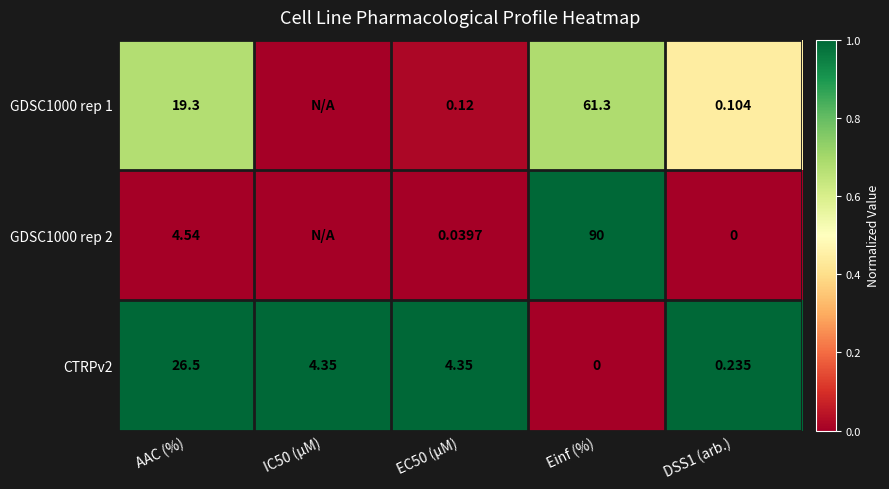

At how many categories does at least one series exceed 0?

5